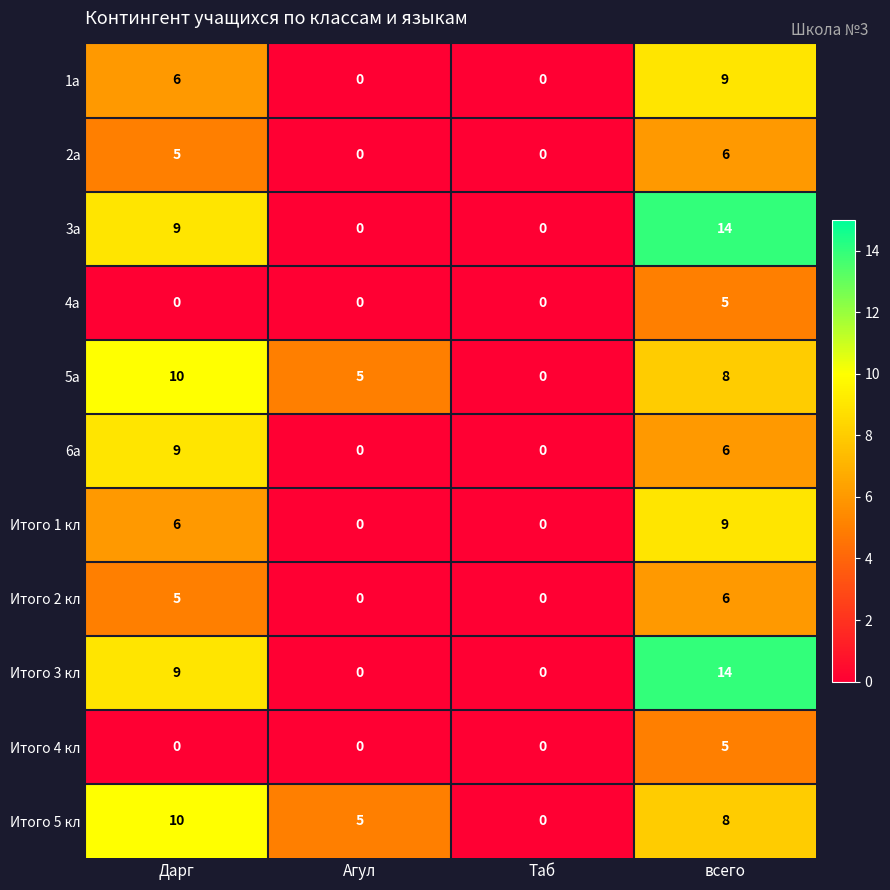

What is the total value across all series at Агул?

10